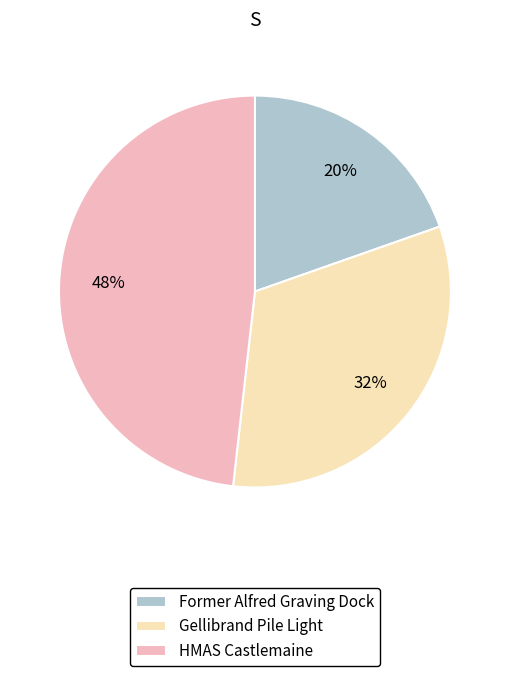

The Gellibrand Pile Light slice represents 23% of the pie. True or false?

False